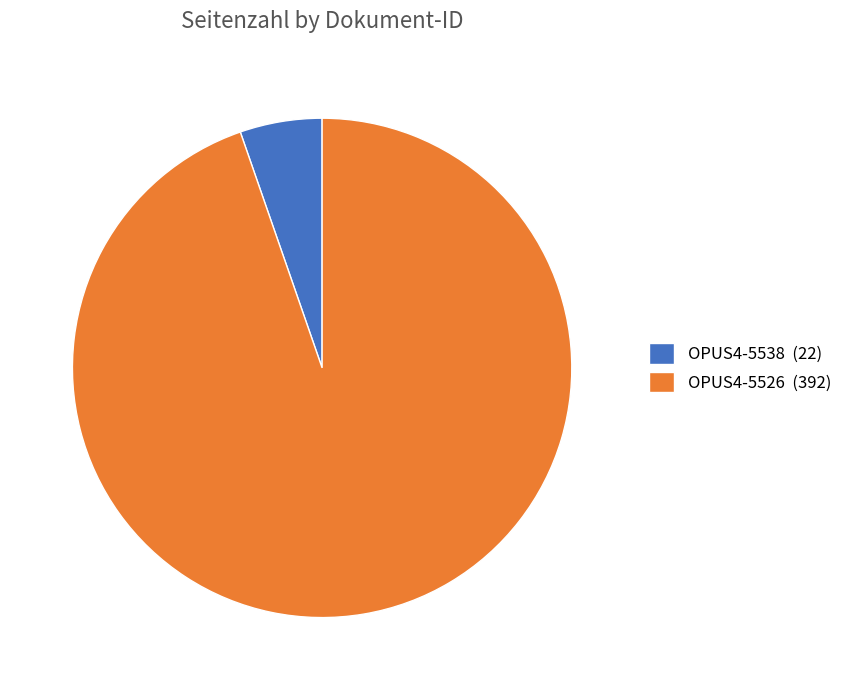

The OPUS4-5538 (22) slice represents 5% of the pie. True or false?

True